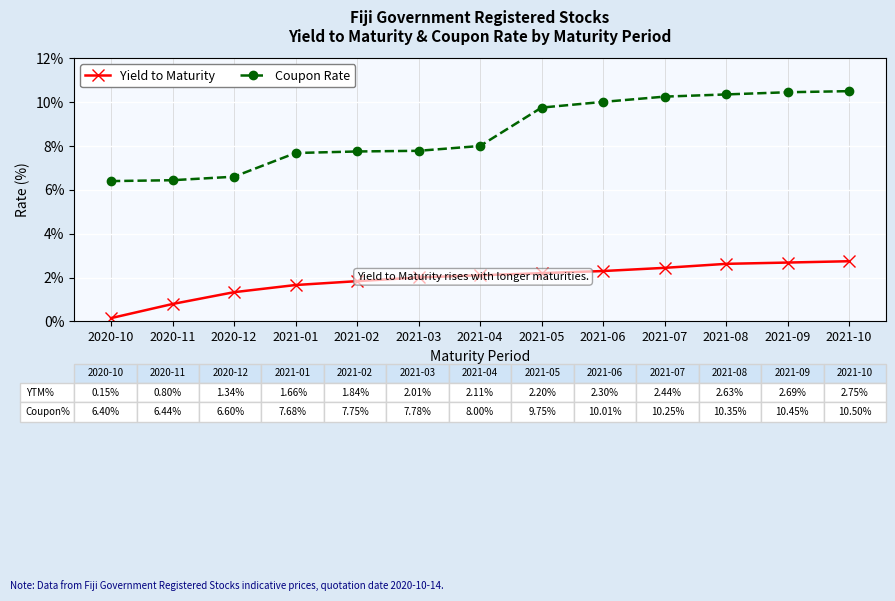

Between 2021-05 and 2021-07, which series saw the biggest shift?

Coupon Rate